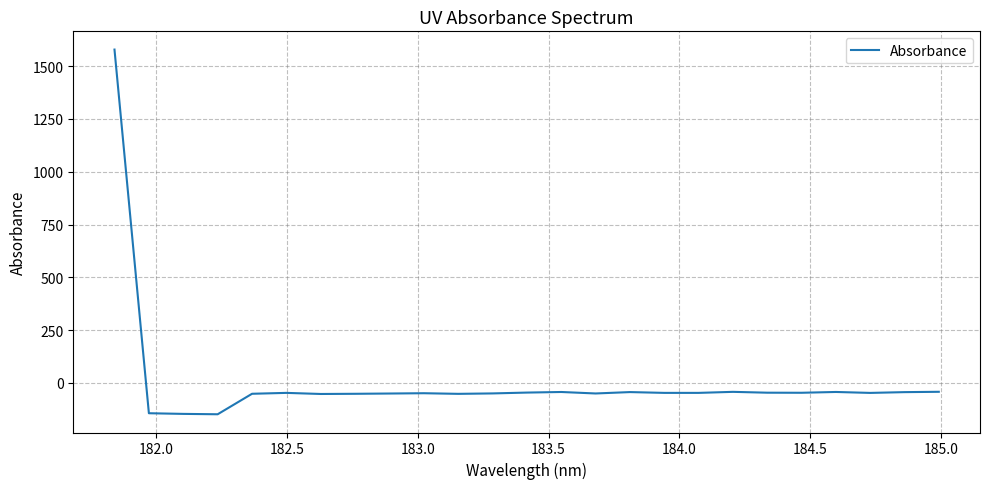

What is the difference between the maximum and minimum values?

1727.0